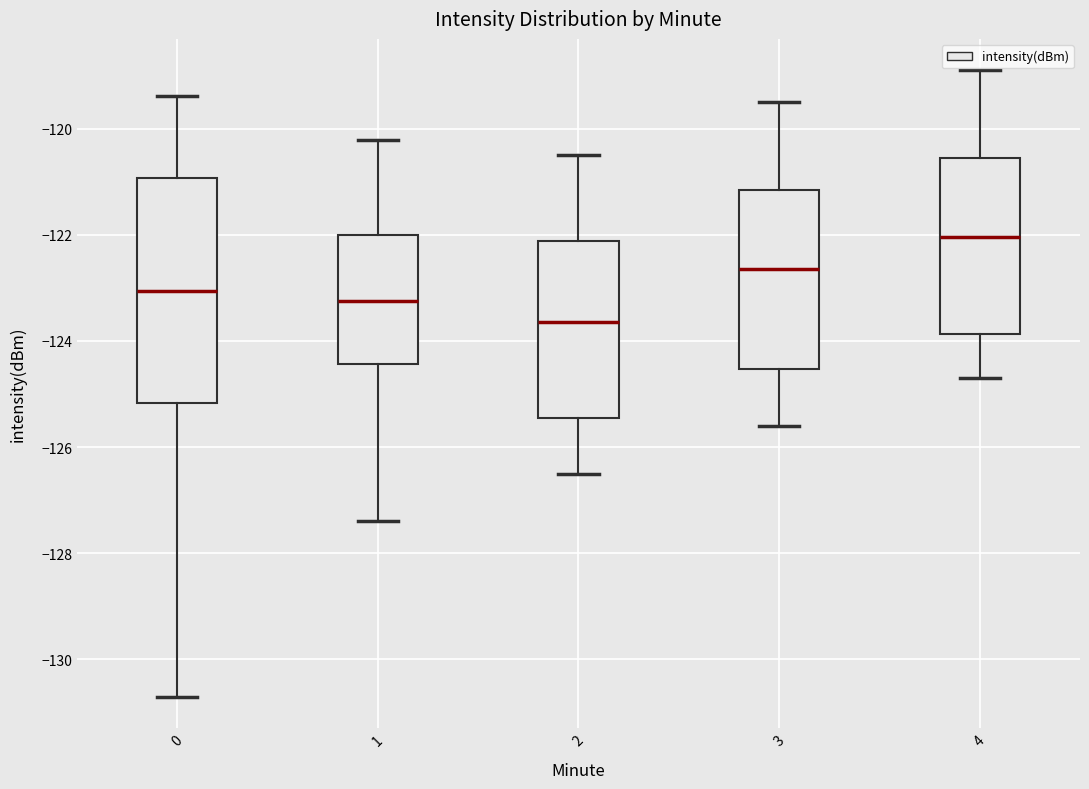

Reading left to right, transcribe this box plot: for each box, give where its median line is, the range the box spans, and where its two whiskers end, as read against the y-axis. The values are not printed on the chart, so give them approximately, as read against the axis.

0: median -123.0, box -125.2 to -121.0, whiskers -130.6 to -119.4
1: median -123.2, box -124.4 to -122.0, whiskers -127.4 to -120.2
2: median -123.6, box -125.4 to -122.2, whiskers -126.4 to -120.4
3: median -122.6, box -124.6 to -121.2, whiskers -125.6 to -119.4
4: median -122.0, box -123.8 to -120.6, whiskers -124.6 to -118.8